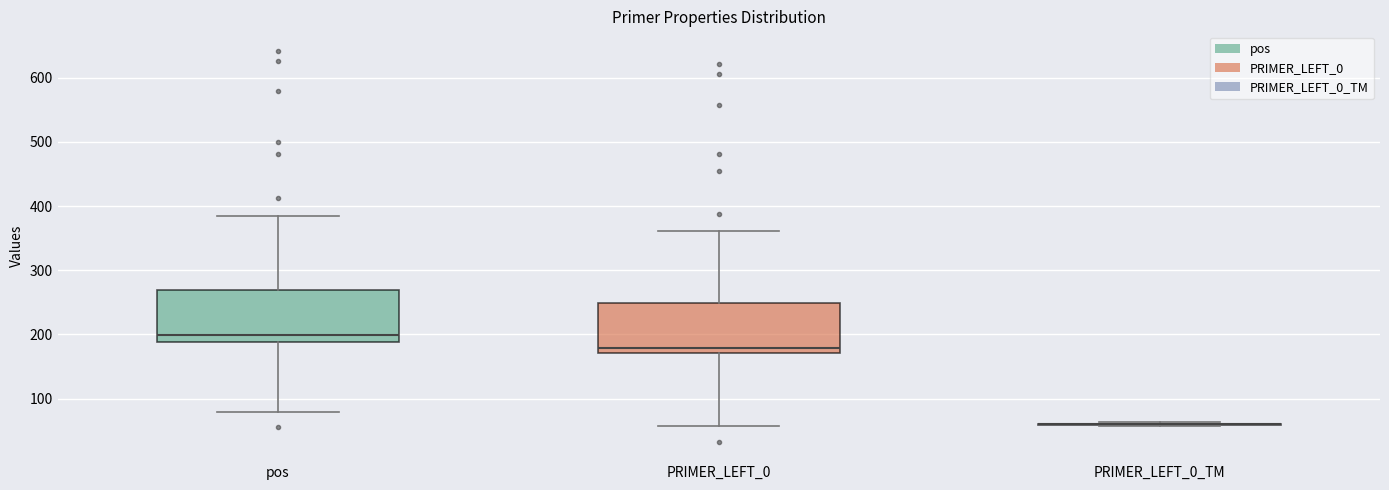

Reading left to right, read every box against the y-axis: the position of its median line, the range the box covers, and the ends of its whiskers. The values are not printed on the chart, so give them approximately, as read against the axis.

pos: median 200, box 190 to 270, whiskers 80 to 390
PRIMER_LEFT_0: median 180, box 170 to 250, whiskers 60 to 360
PRIMER_LEFT_0_TM: box collapsed to a line at 60, whiskers 60 to 60